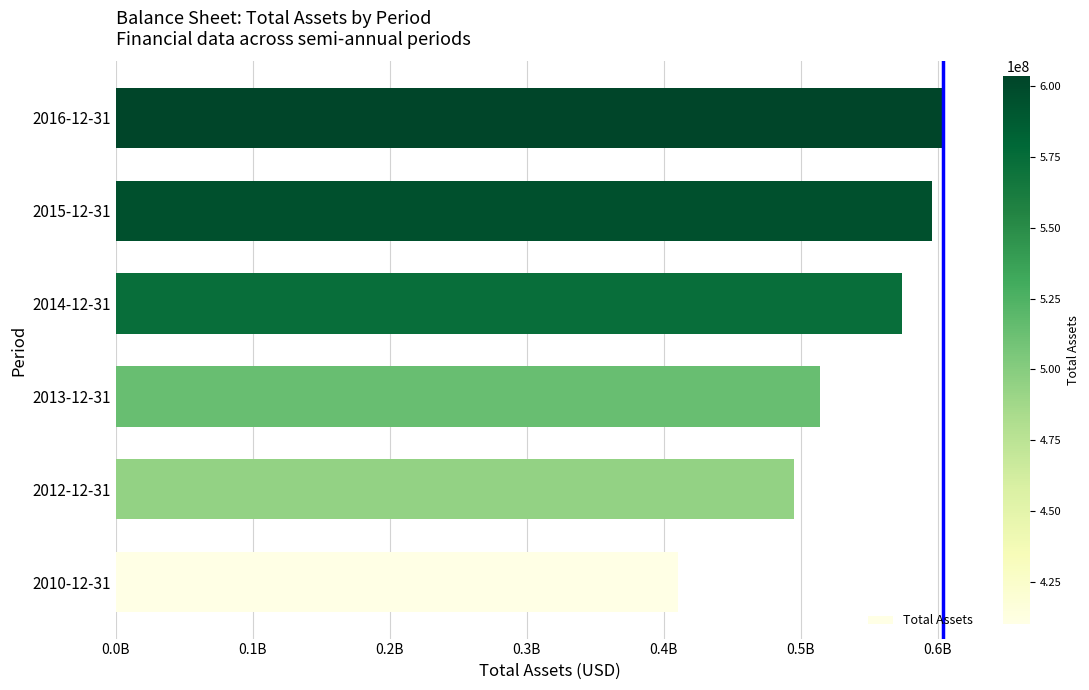

Are the bars horizontal?

Yes